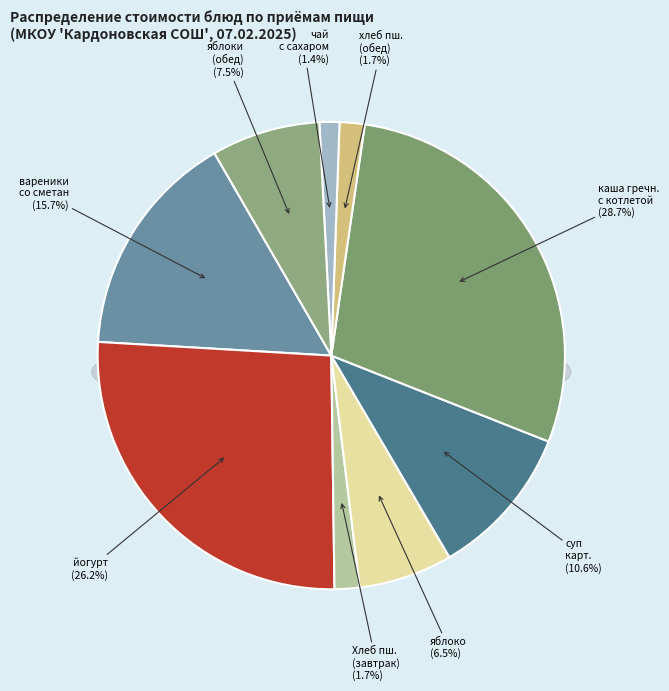

Which slice is the largest?

каша гречневая с котлетой